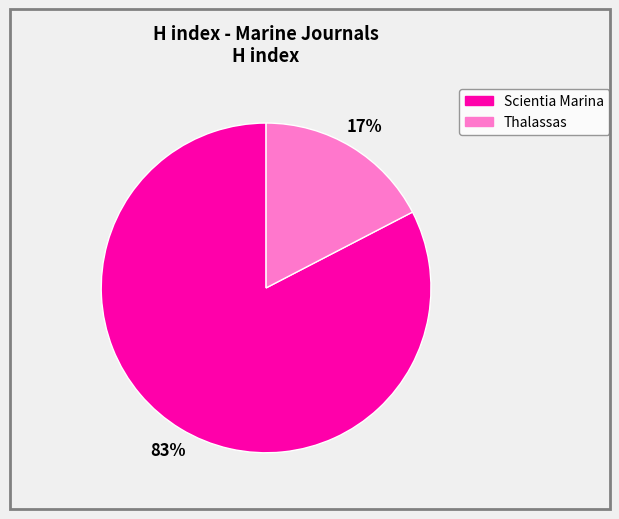

Which category has the smallest portion of the pie?

Thalassas